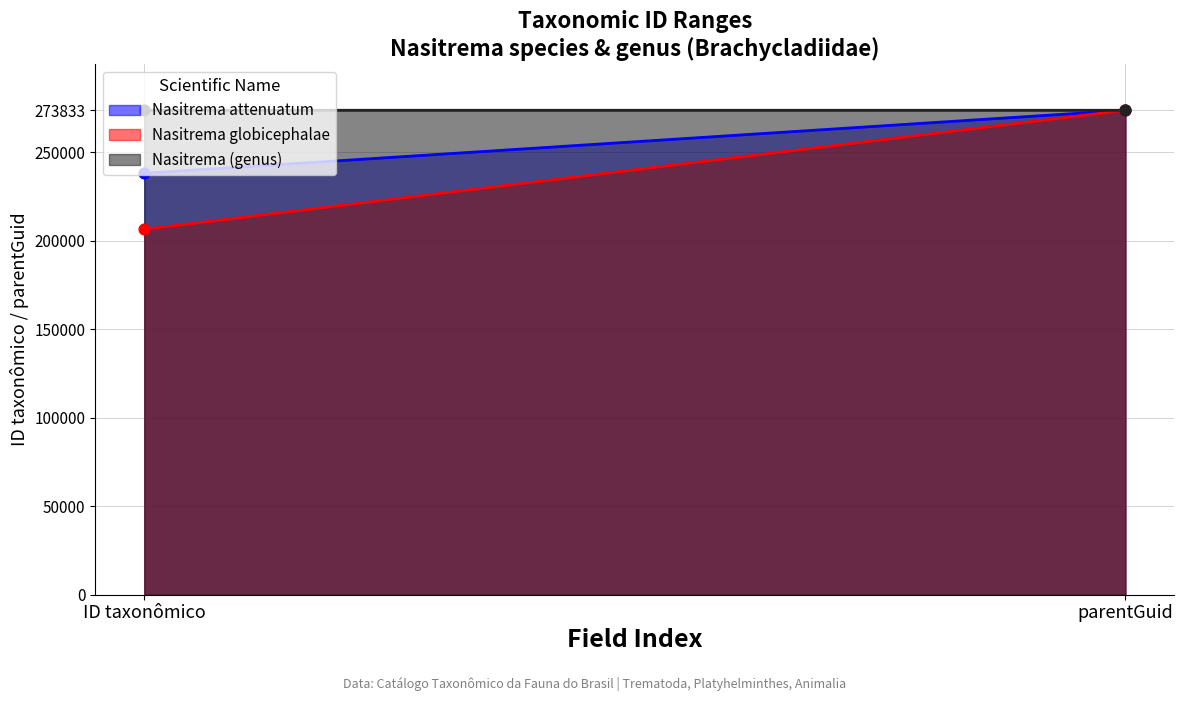

What are all the series names shown in the legend?

Nasitrema attenuatum, Nasitrema globicephalae, Nasitrema (genus)